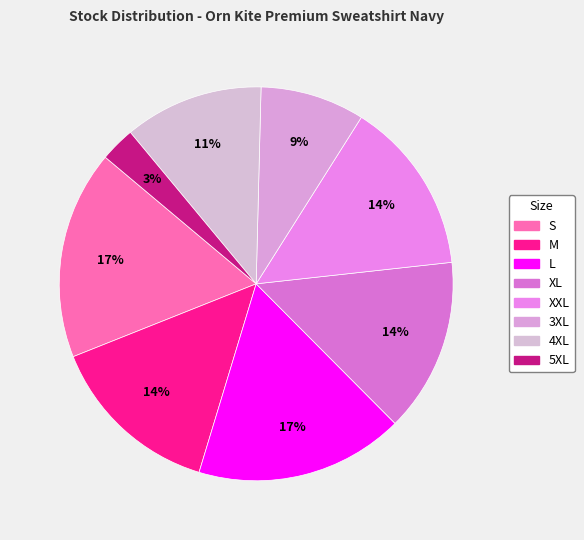

Approximately how many times larger is the value at XL compared to 5XL?

5.0